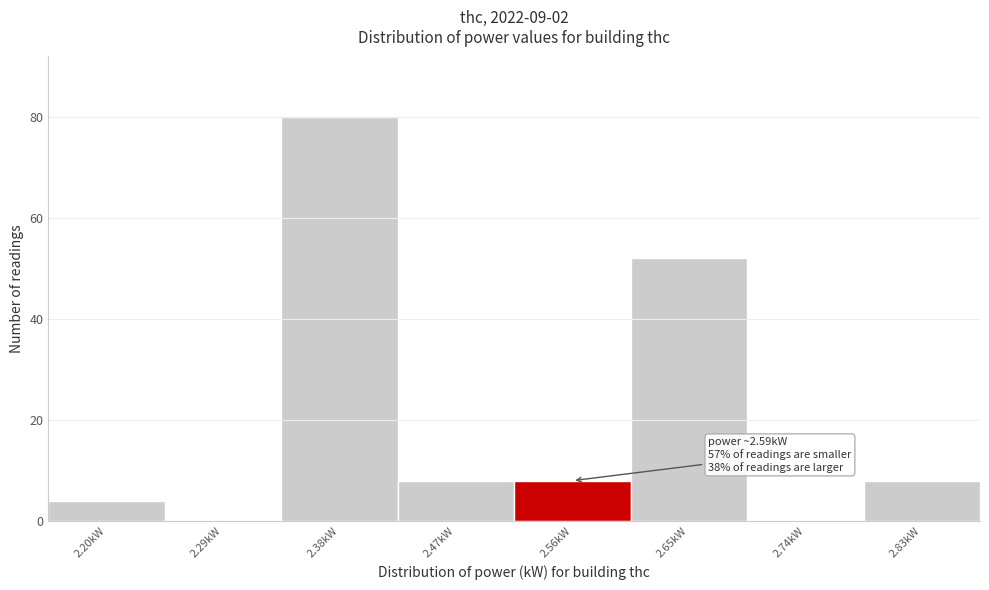

Reading right to left, list all the values displayed in this chart.

2.83kW=8	2.74kW=0	2.65kW=52	2.56kW=8	2.47kW=8	2.38kW=80	2.29kW=0	2.20kW=4